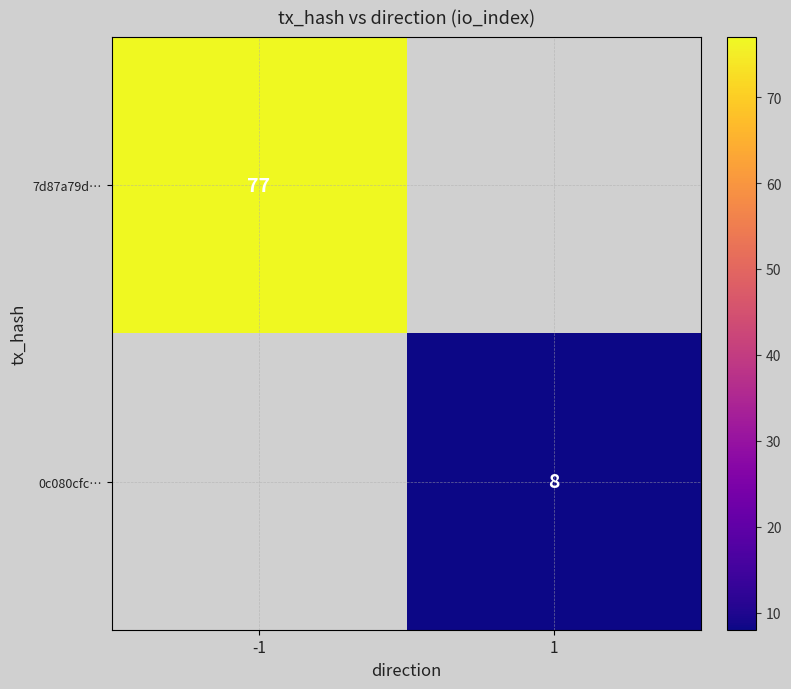

The value of 0c080cfc… at 1 is 11. True or false?

False